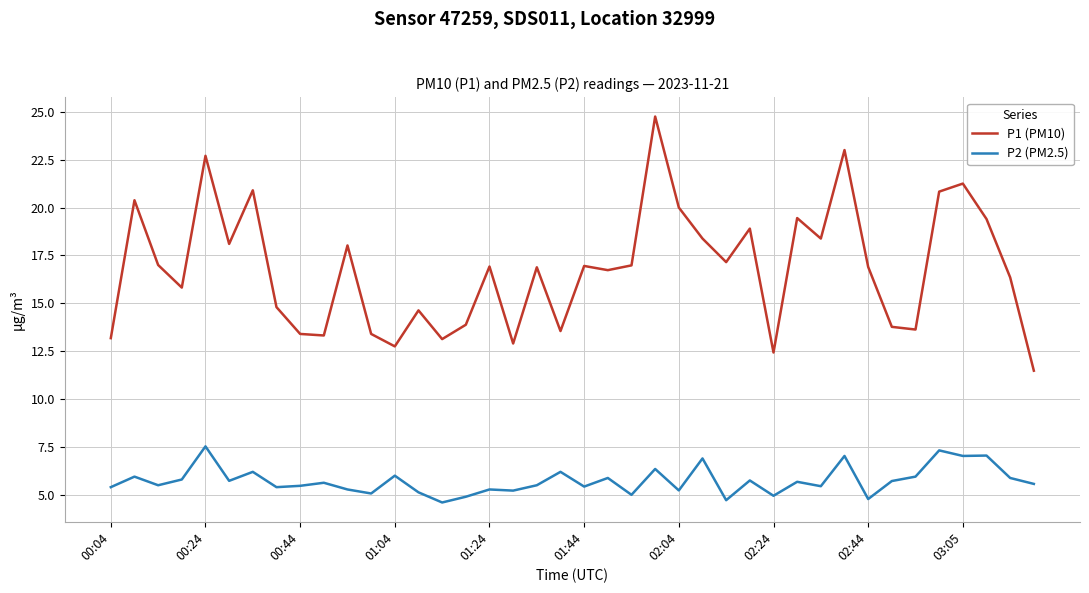

What is the maximum value for P2 (PM2.5)?

7.5